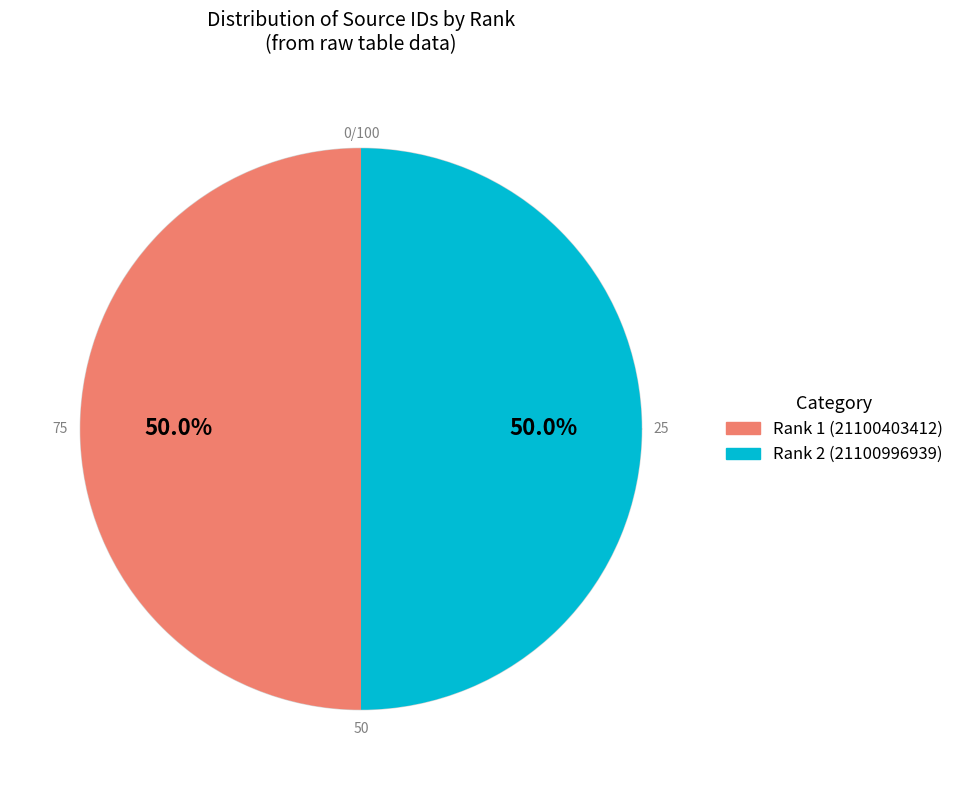

How many slices are in this pie chart?

2